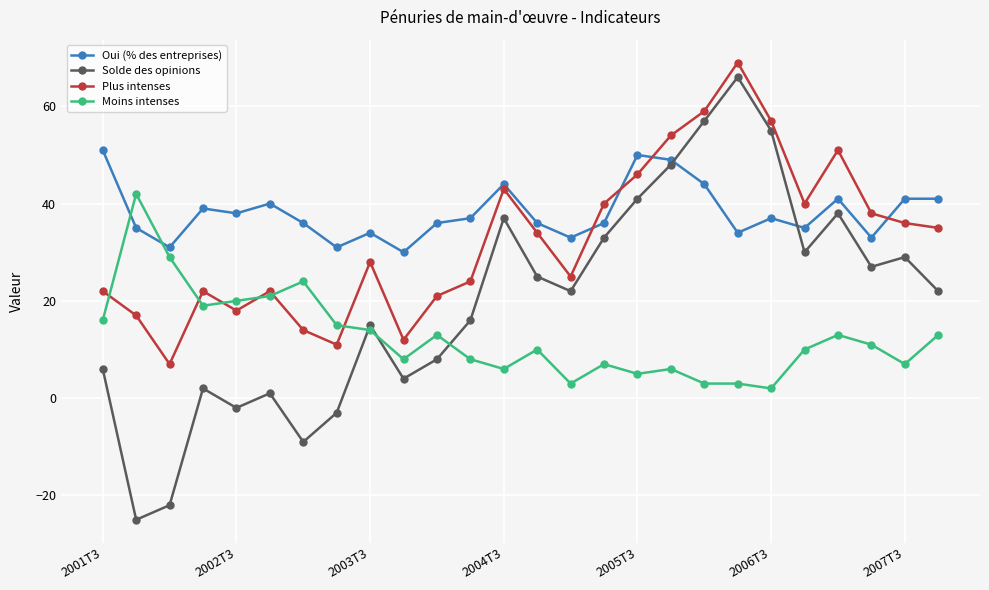

What are all the series names shown in the legend?

Oui (% des entreprises), Solde des opinions, Plus intenses, Moins intenses